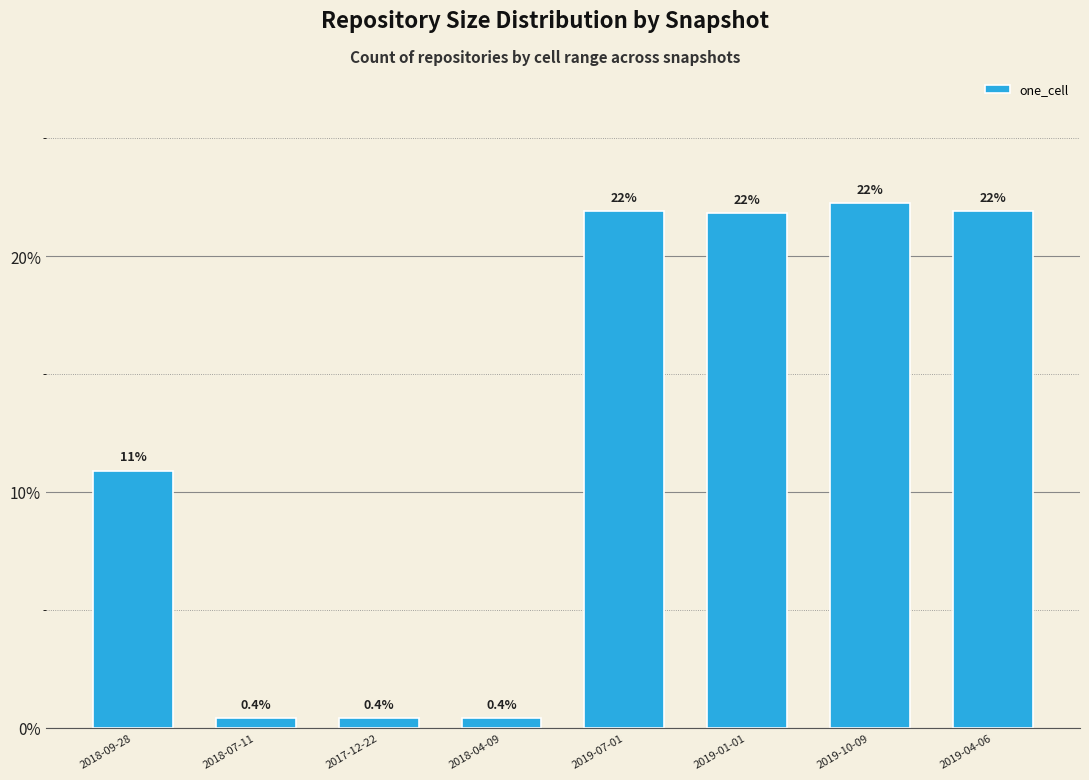

Approximately how many times larger is the value at 2019-10-09 compared to 2019-04-06?

1.0